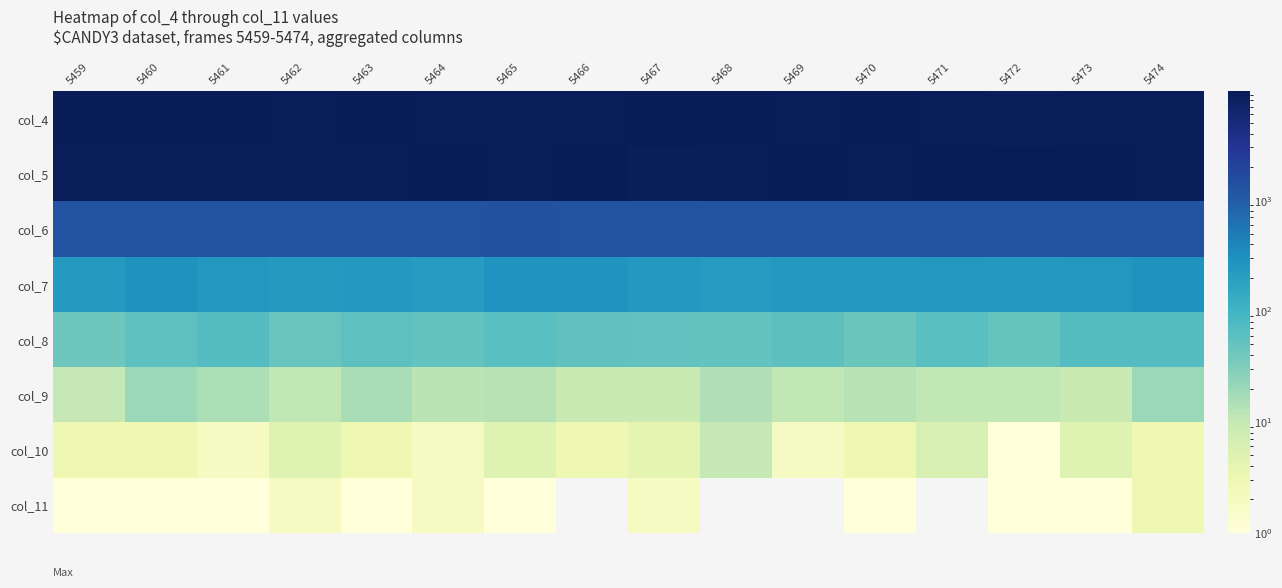

Between 5462 and 5461, which is larger?

5461